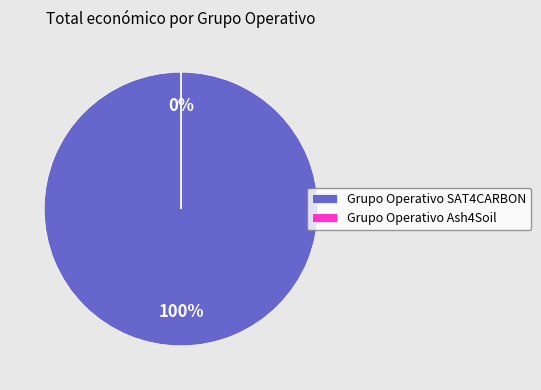

Rank the categories by value from highest to lowest.

Grupo Operativo SAT4CARBON, Grupo Operativo Ash4Soil